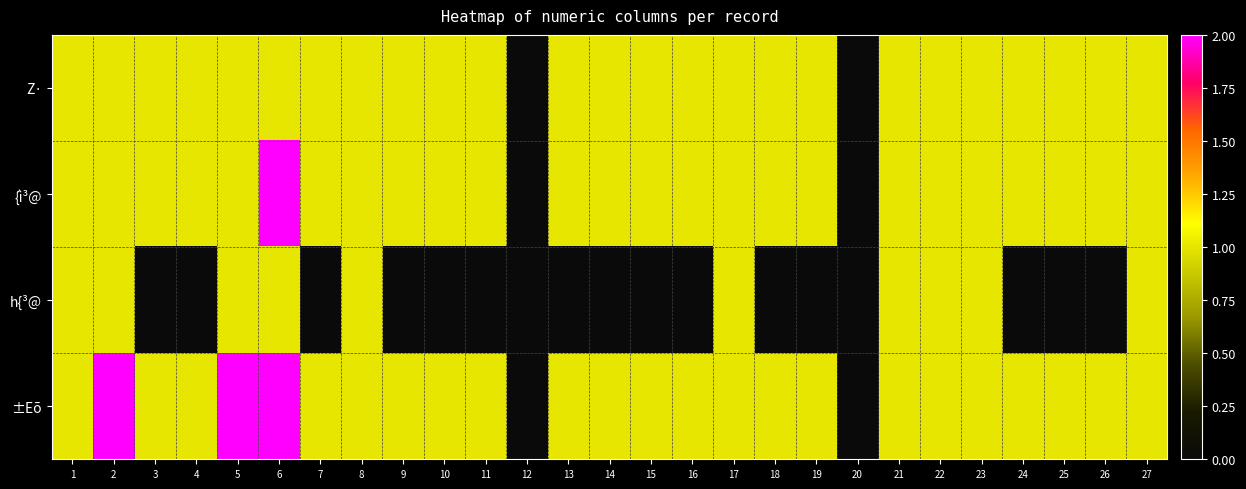

How many categories are shown in the chart?

27